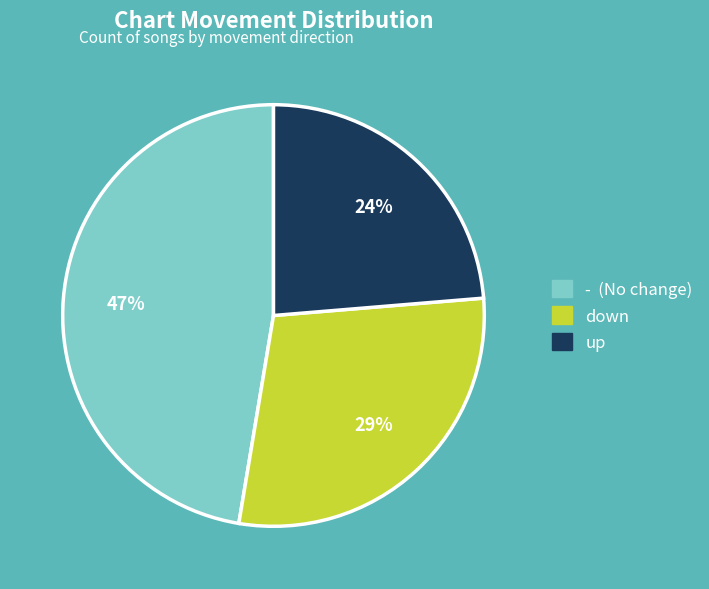

True or false: up accounts for 24% of the total.

True